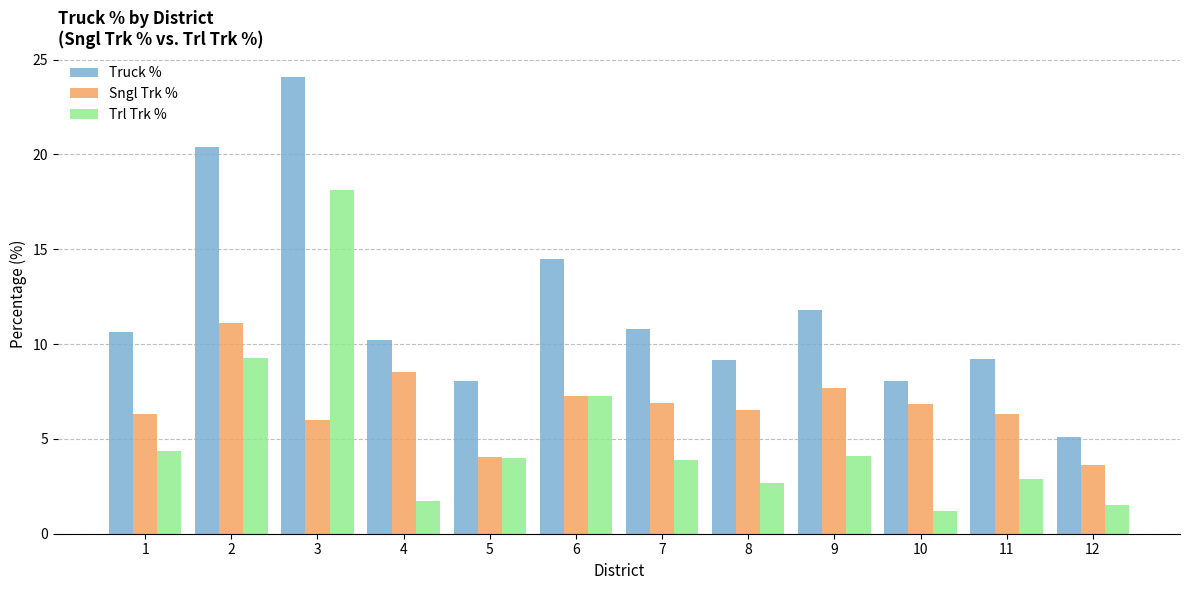

What is the sum of all Truck % values?

142.0